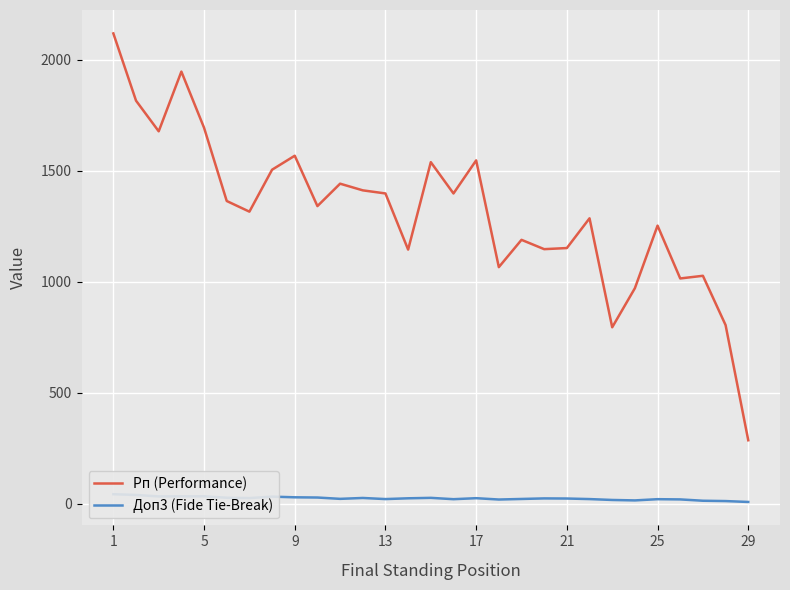

The value of Рп (Performance) at 25 is 1252. True or false?

True